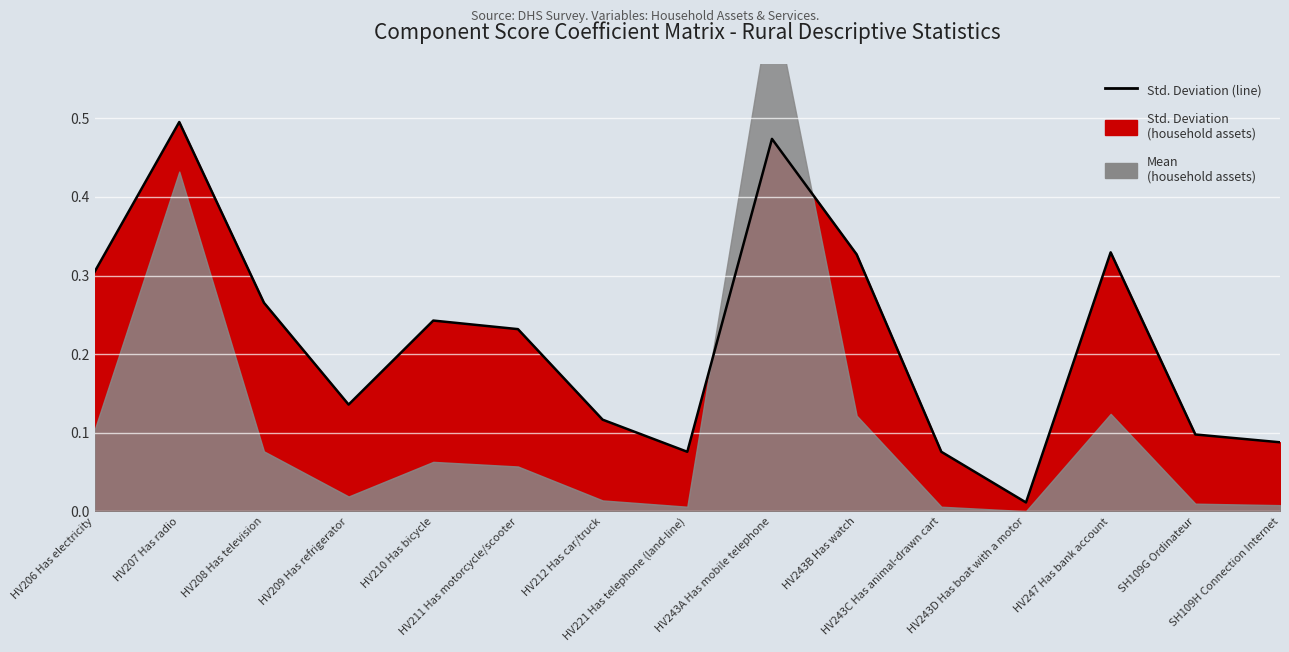

How many interior local peaks (higher than both neighbors) does the data have?

4